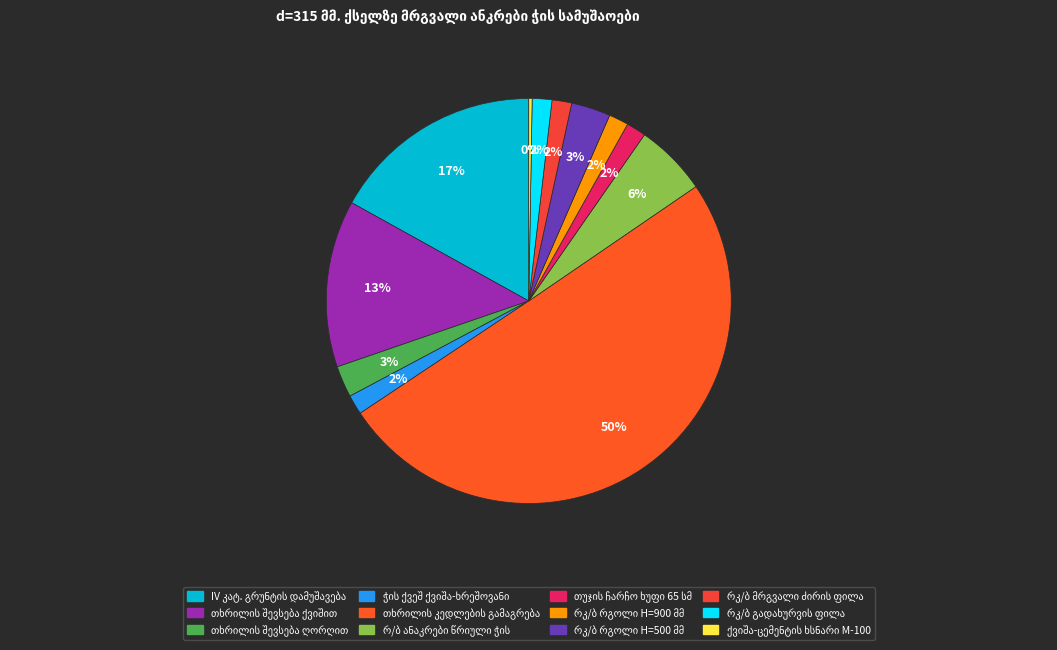

To the nearest percent, what is the difference between the largest and smallest slice percentages?

50%